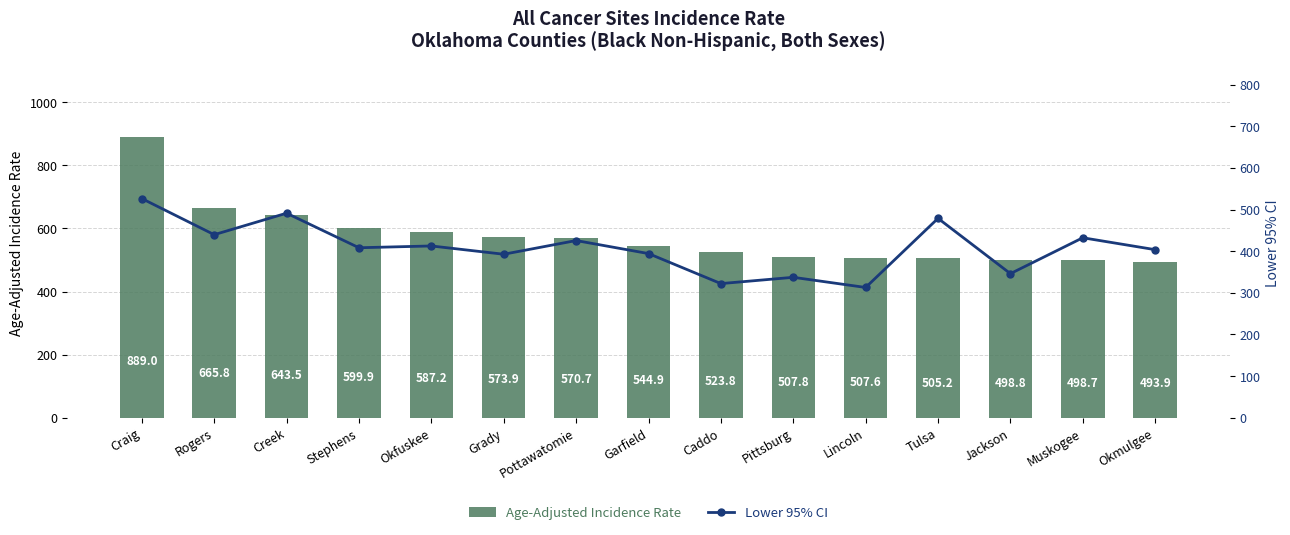

Where does the Age-Adjusted Incidence Rate series first go above 544?

Craig